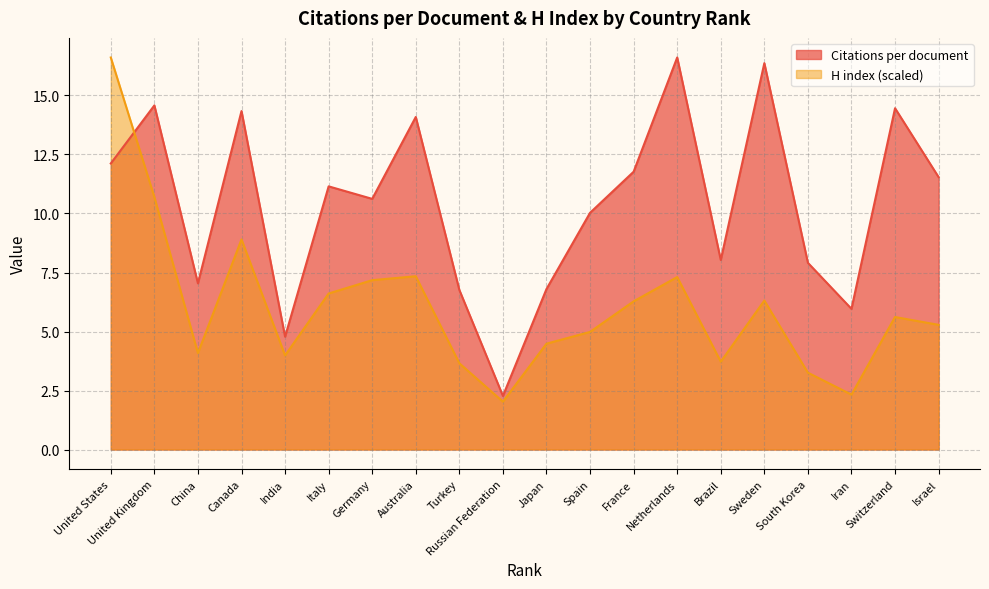

How many intersections are there between Citations per document and H index?

1